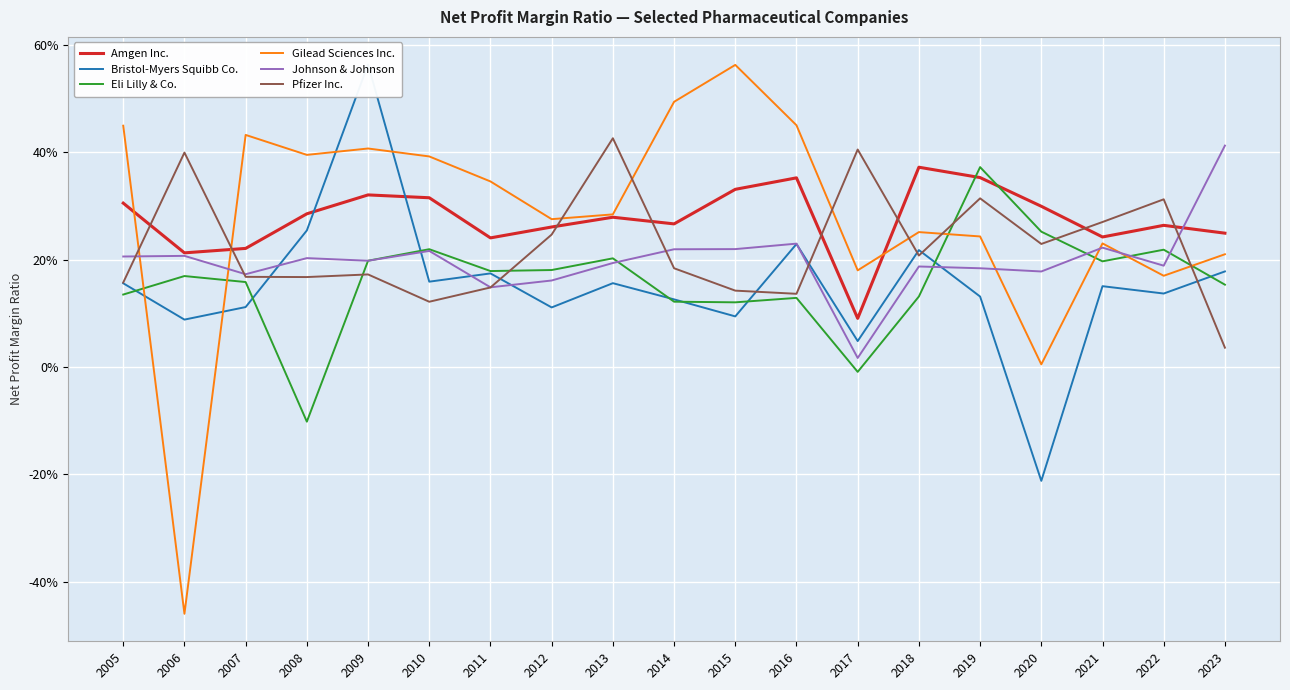

The value of Bristol-Myers Squibb Co. at 2015 is 0.1. True or false?

True